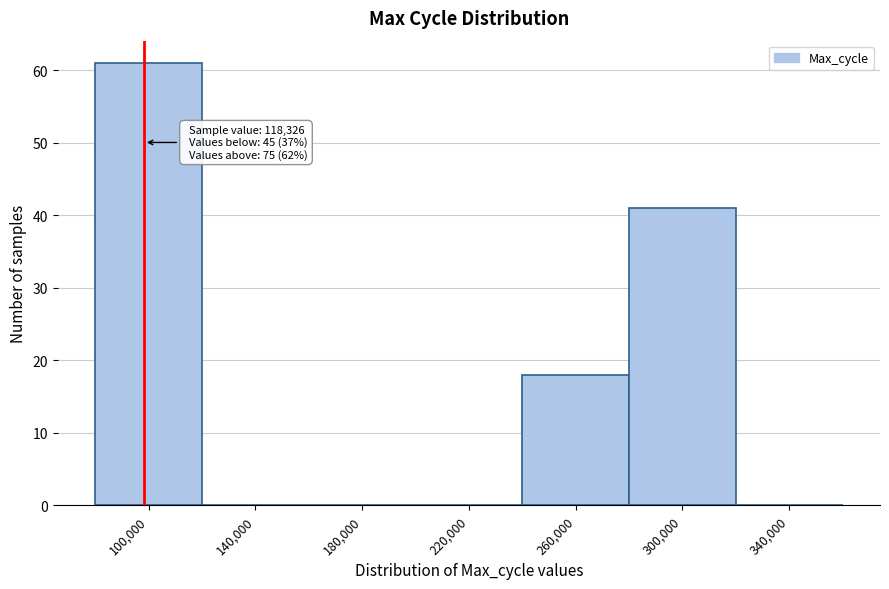

Reading left to right, what are all the values shown in this chart?

100,000=61	140,000=0	180,000=0	220,000=0	260,000=18	300,000=41	340,000=0